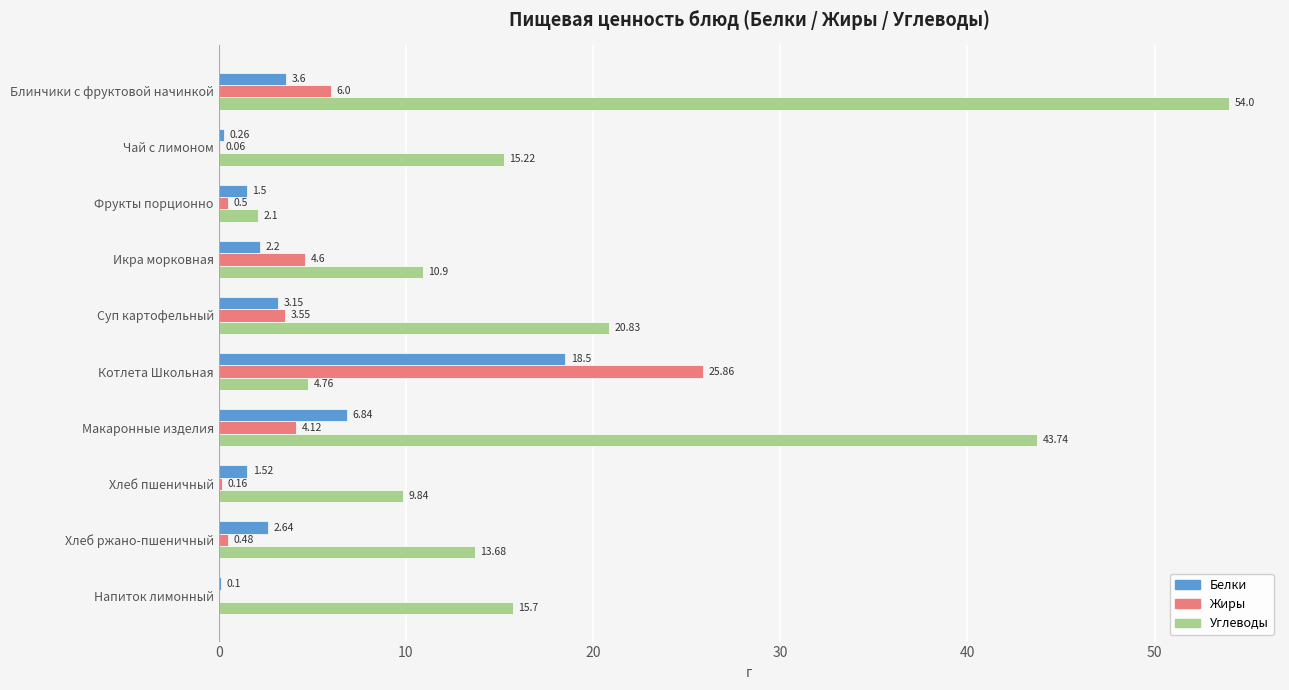

Between Котлета Школьная and Хлеб пшеничный, which series saw the biggest shift?

Жиры